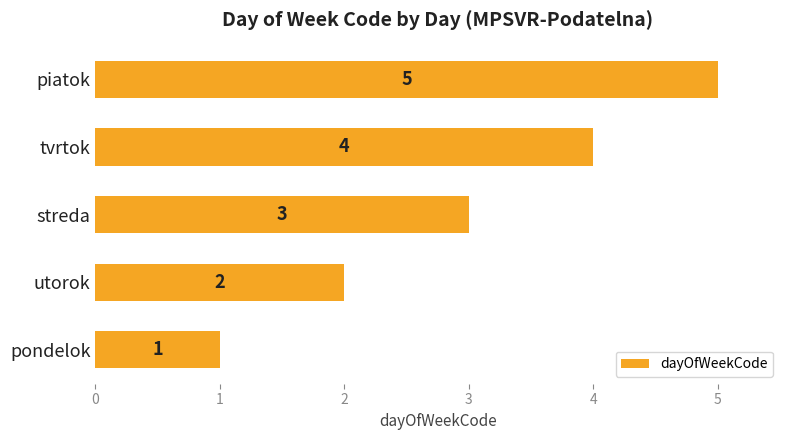

What is the difference between the maximum and minimum values?

4